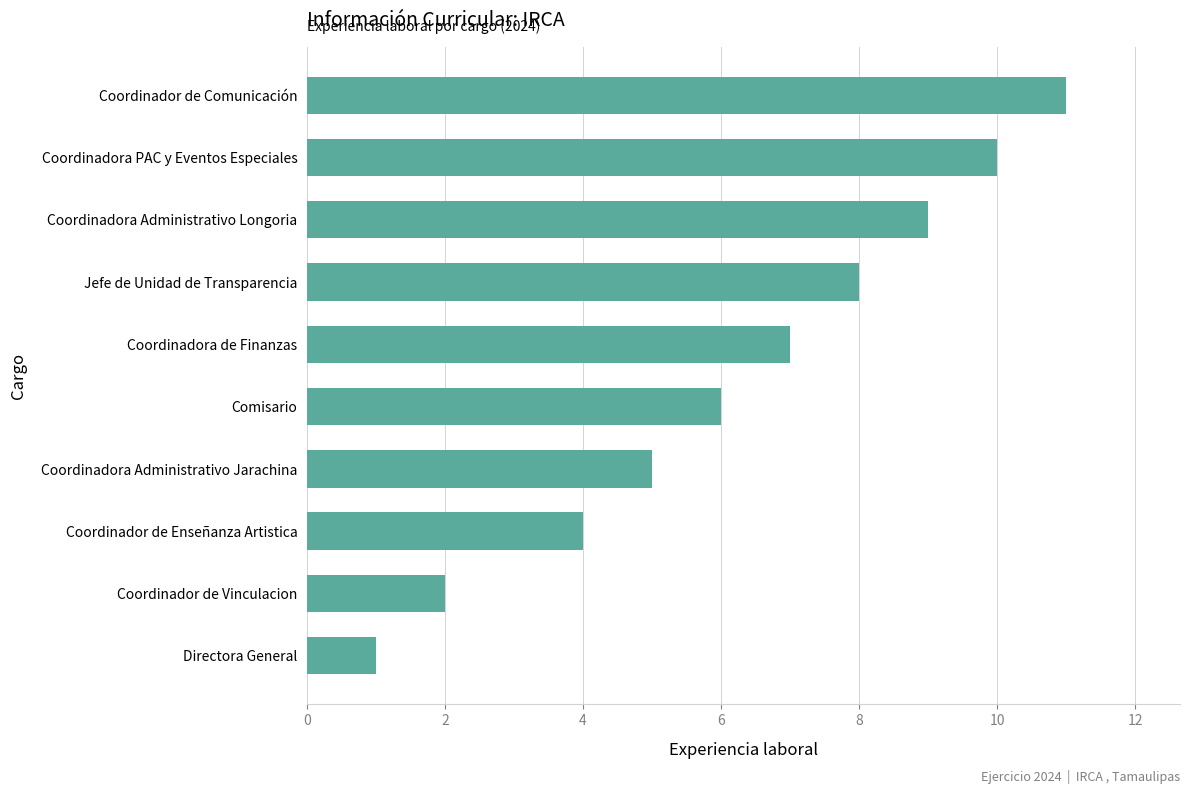

Reading top to bottom, extract all data points from this chart.

11	10	9	8	7	6	5	4	2	1